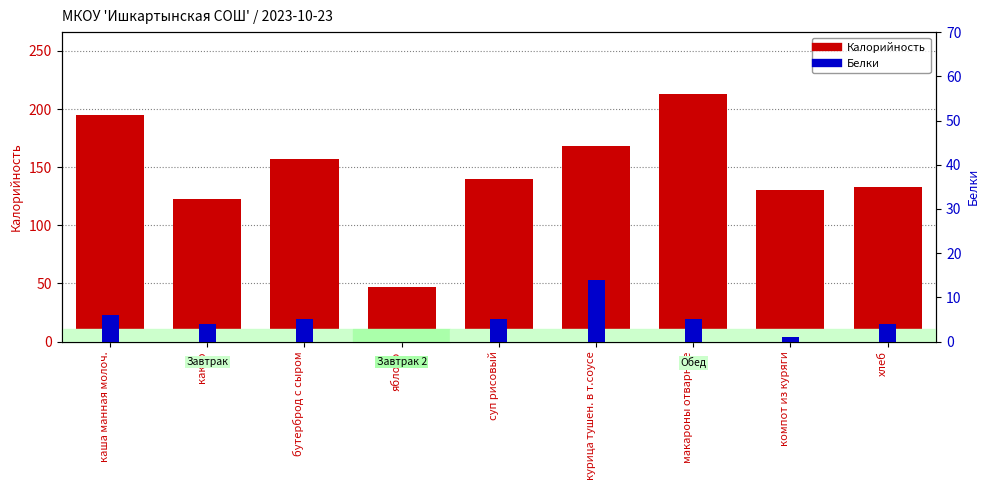

Are the bars horizontal?

No